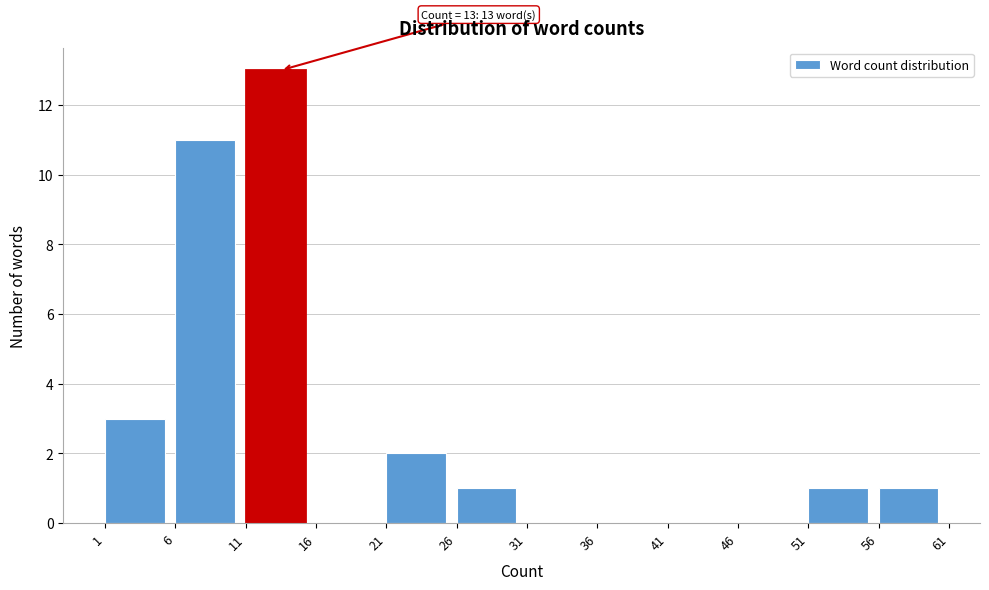

Reading left to right, transcribe all the data shown in this chart.

1=3	6=11	11=13	16=0	21=2	26=1	31=0	36=0	41=0	46=0	51=1	56=1